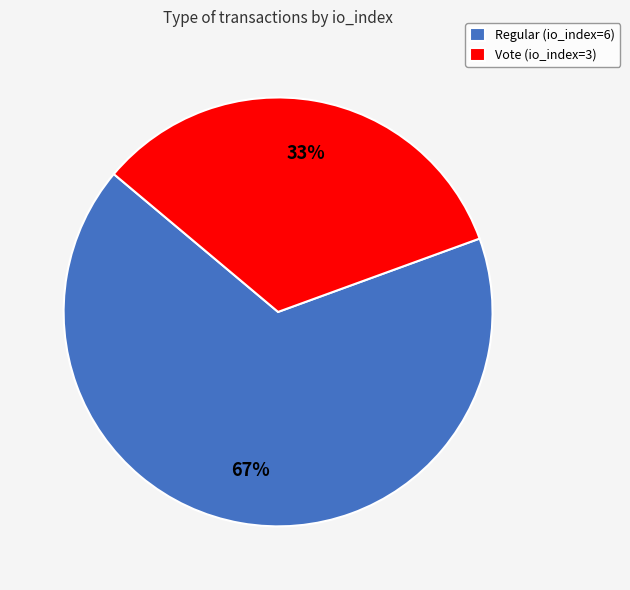

Is there a majority slice in this chart?

Yes